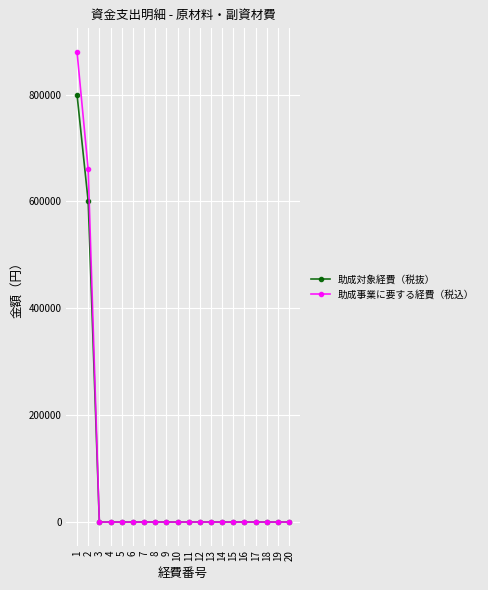

Rank the series by their maximum value, from lowest to highest.

助成対象経費（税抜）, 助成事業に要する経費（税込）